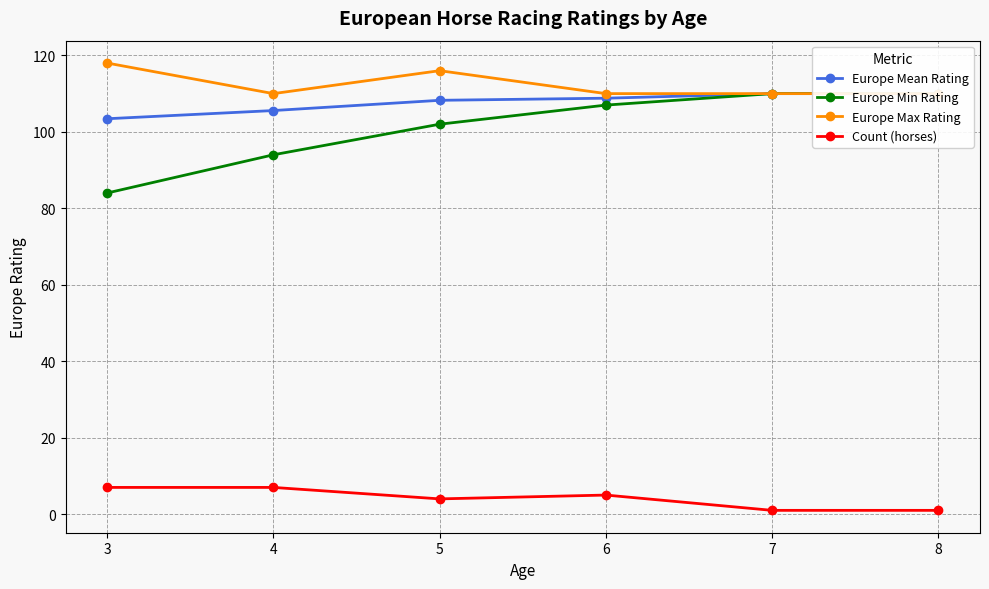

At how many categories does at least one series exceed 72?

6